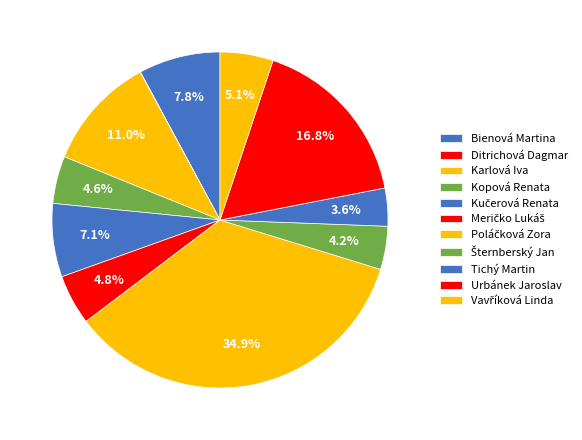

Does any single category account for the majority?

No